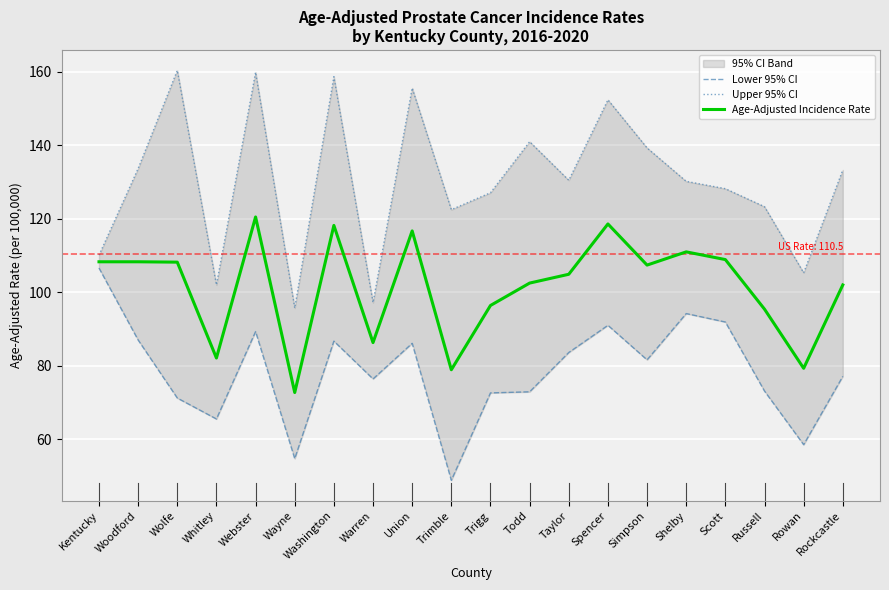

At which category is the sum across all series the highest?

Webster